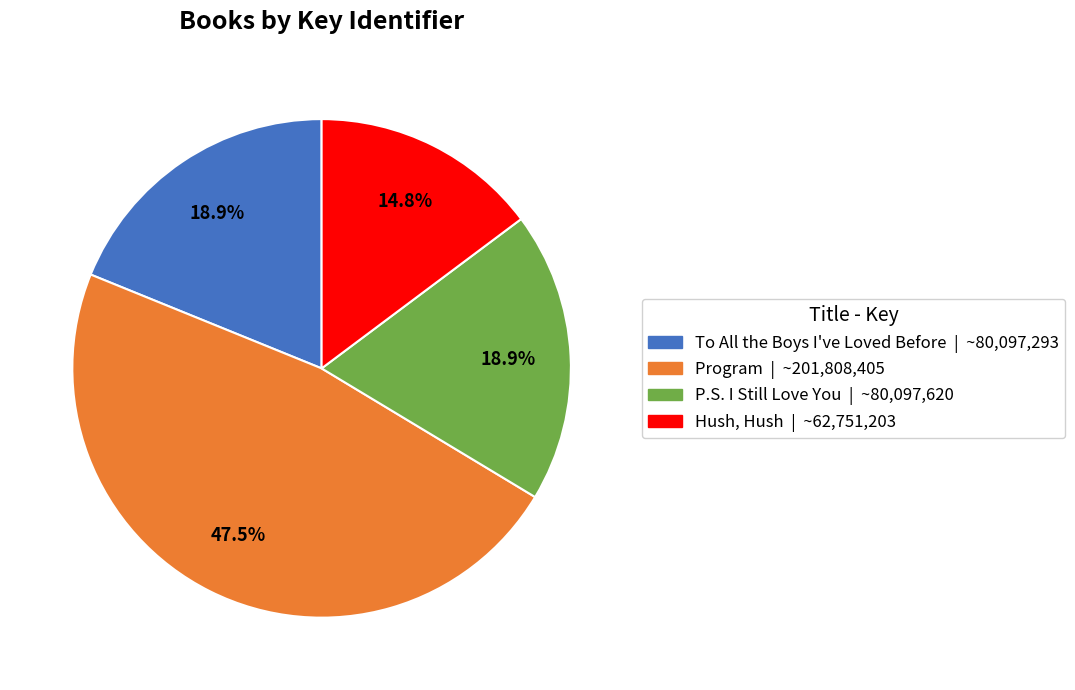

Approximately how many times larger is the value at P.S. I Still Love You compared to Hush, Hush?

1.3